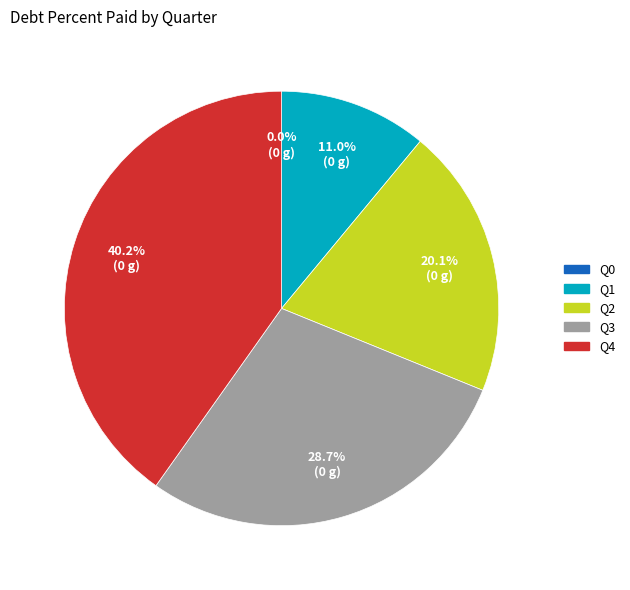

Is it true that Q3 is 35% of the pie?

False